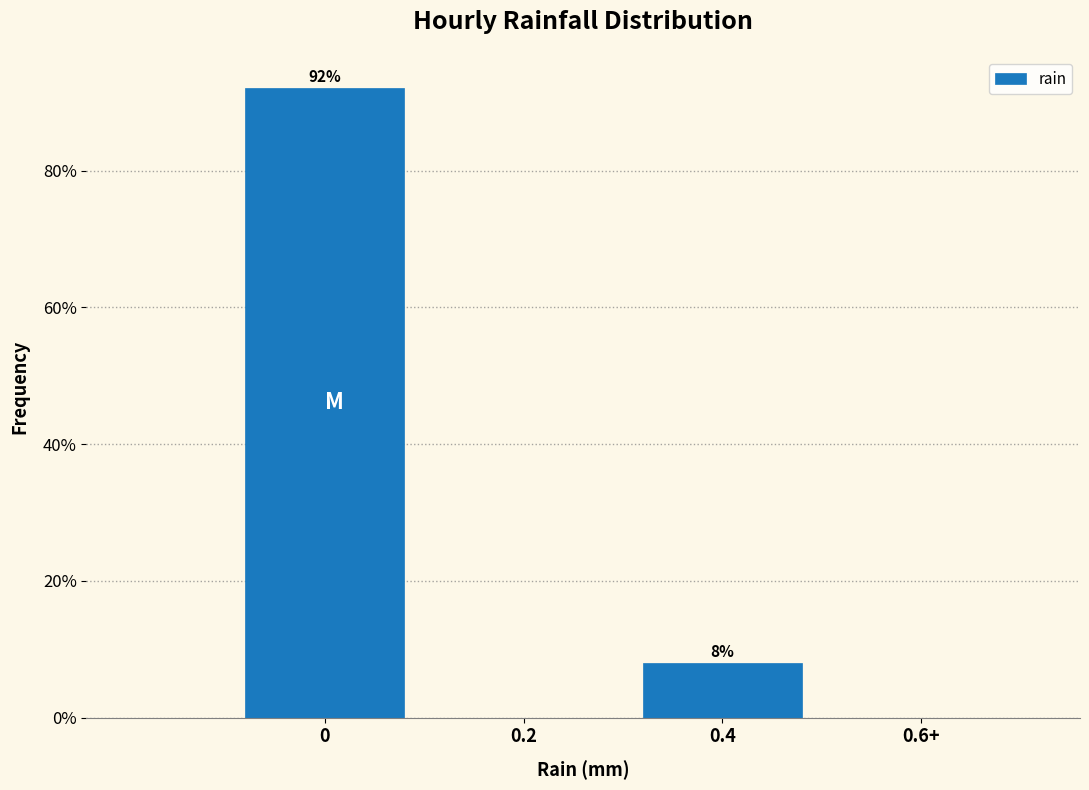

Where is the data nearest to the value 46?

0.4